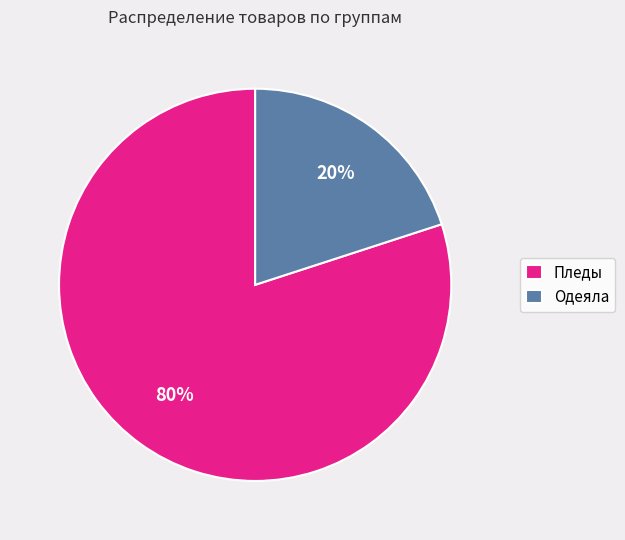

What percentage is the Одеяла slice, to the nearest percent?

20%